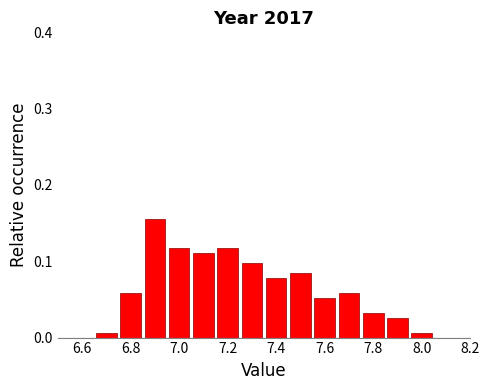

Reading left to right, transcribe this chart: for each bar, give the range it covers on the x-axis and its height. Neither the bar edges nor the heights are printed on the chart, so give them approximately, as read against the axes.

6.65 to 6.75: under 0.01
6.75 to 6.85: 0.06
6.85 to 6.95: 0.16
6.95 to 7.05: 0.12
7.05 to 7.15: 0.11
7.15 to 7.25: 0.12
7.25 to 7.35: 0.10
7.35 to 7.45: 0.08
7.45 to 7.55: 0.08
7.55 to 7.65: 0.05
7.65 to 7.75: 0.06
7.75 to 7.85: 0.03
7.85 to 7.95: 0.03
7.95 to 8.05: under 0.01